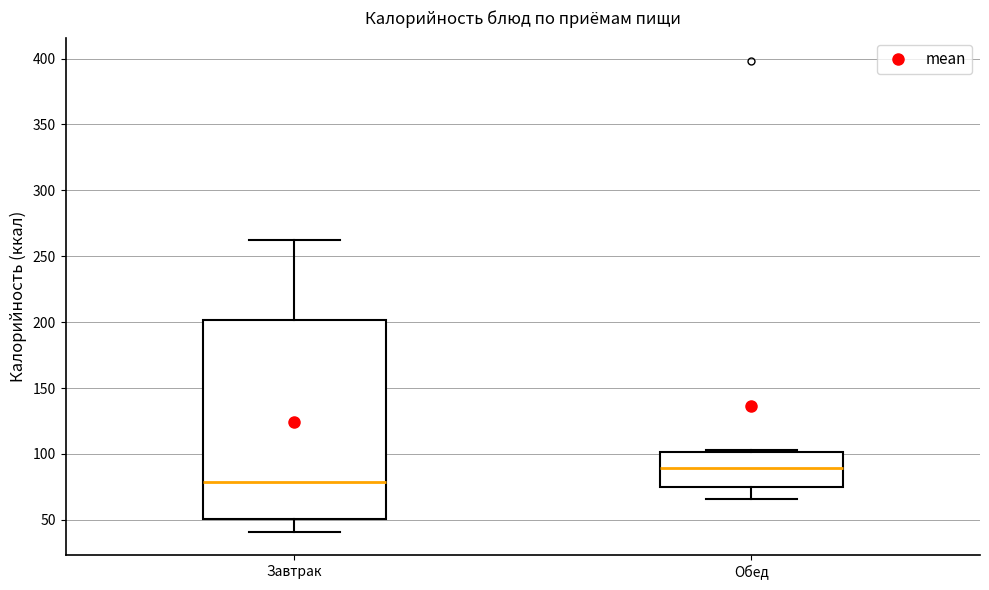

Reading left to right, transcribe this box plot: for each box, give where its median line is, the range the box spans, and where its two whiskers end, as read against the y-axis. The values are not printed on the chart, so give them approximately, as read against the axis.

Завтрак: median 80, box 50 to 200, whiskers 40 to 260
Обед: median 90, box 75 to 100, whiskers 65 to 105